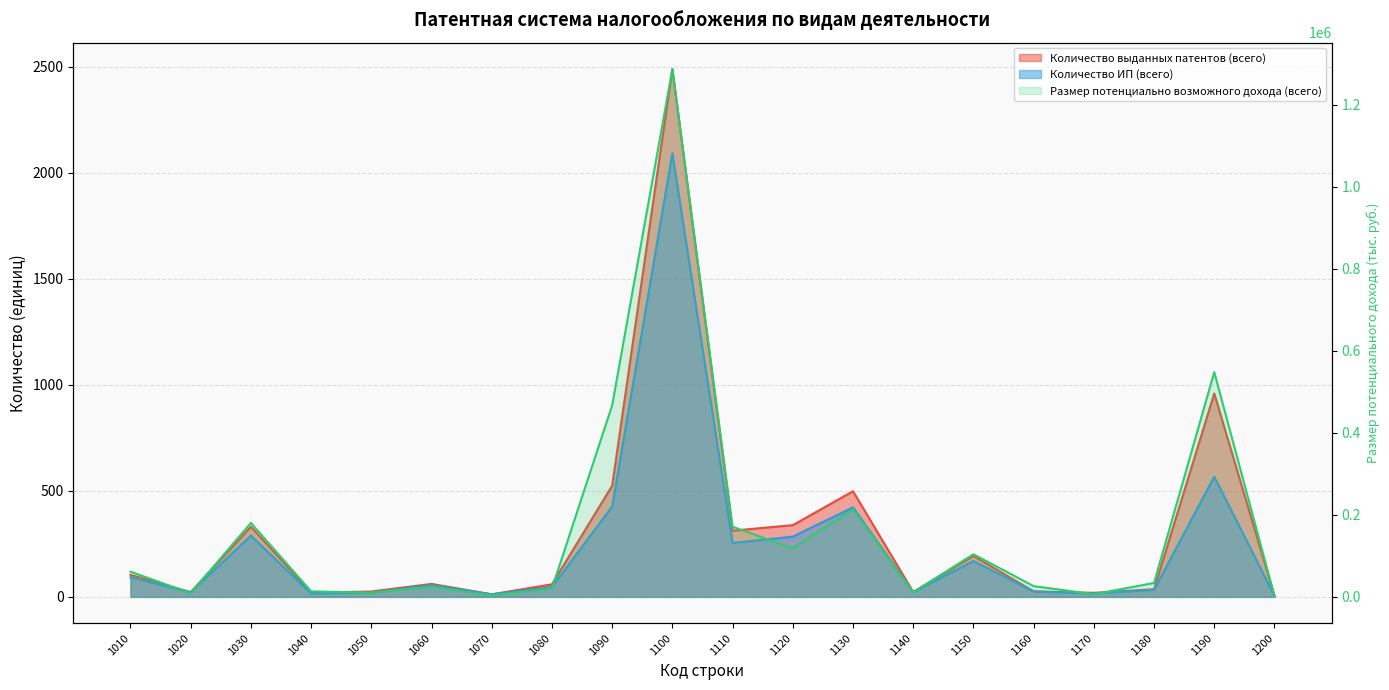

Rank the categories by value from lowest to highest.

1200, 1070, 1170, 1020, 1050, 1140, 1040, 1080, 1060, 1160, 1180, 1010, 1150, 1120, 1110, 1030, 1130, 1090, 1190, 1100